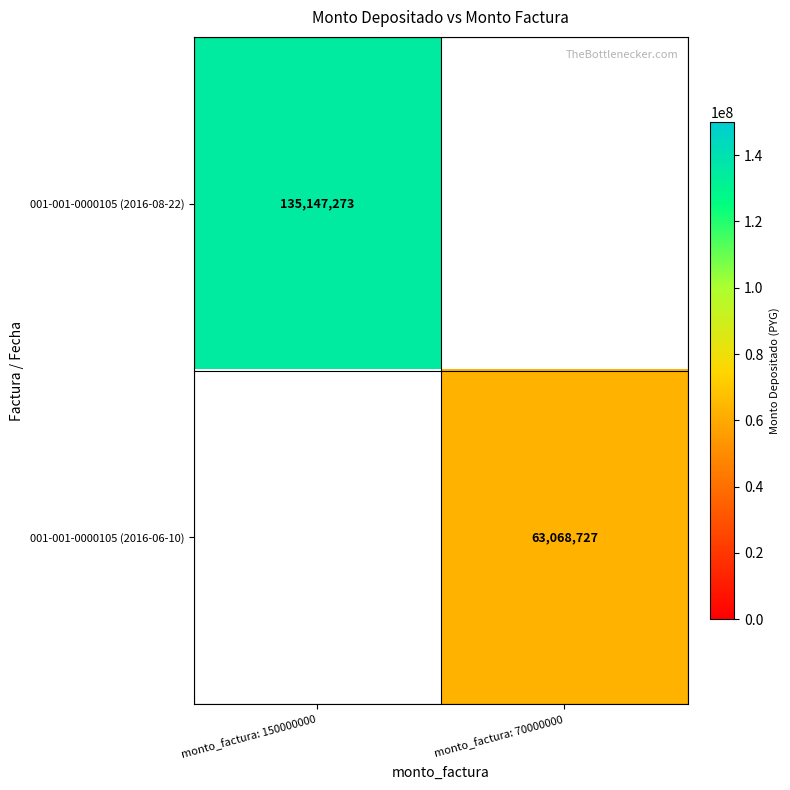

Count the number of categories in the chart.

2